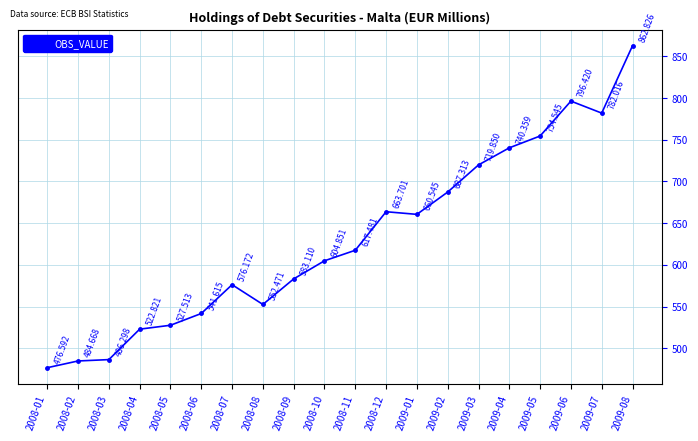

Which category has the lowest value across all series?

2008-01